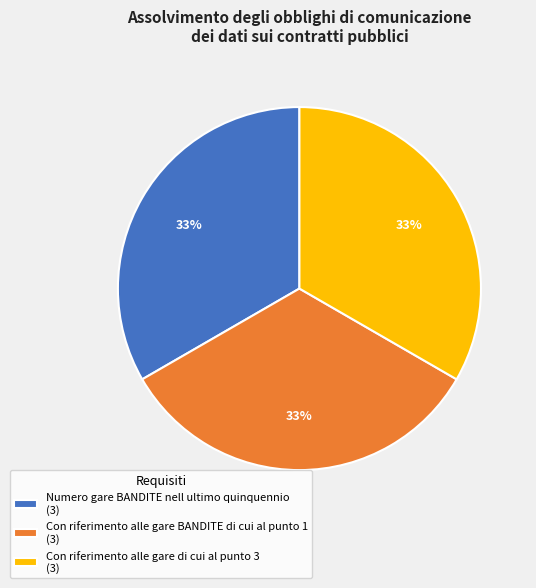

Does any single category account for the majority?

No